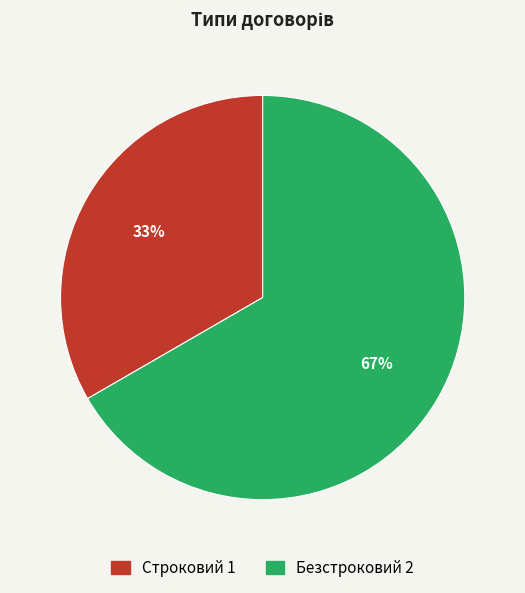

What percentage is the Безстроковий slice, to the nearest percent?

67%